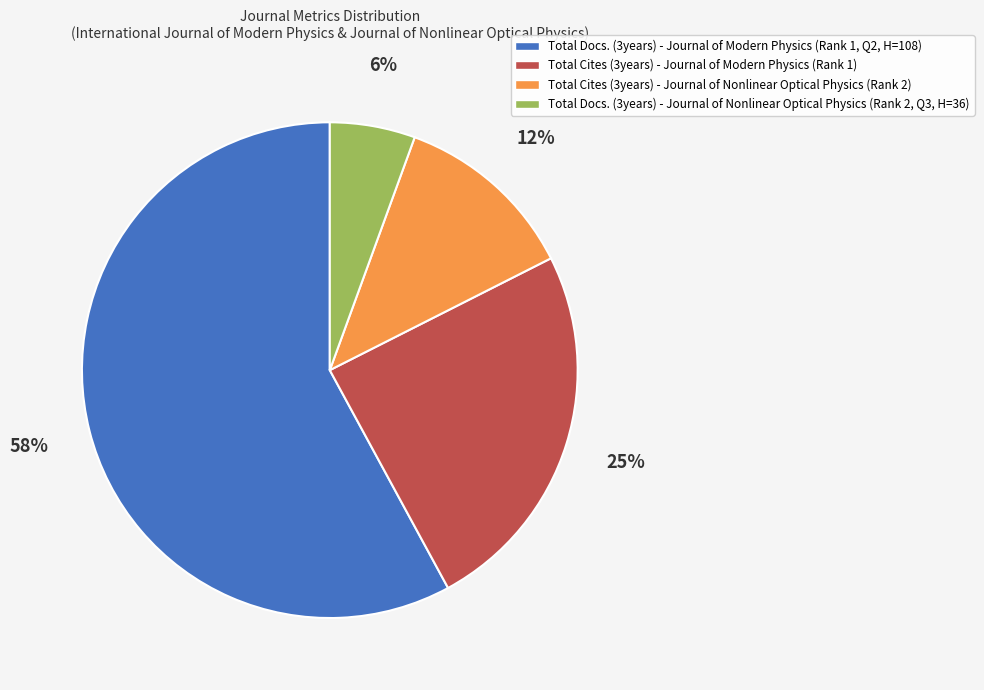

How many slices are in this pie chart?

4